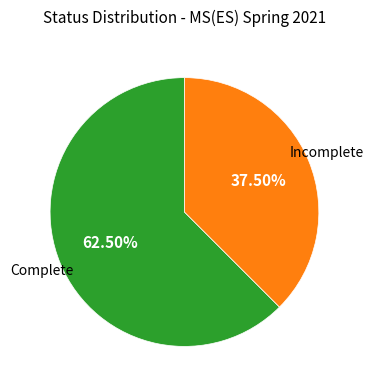

Does any single category account for the majority?

Yes